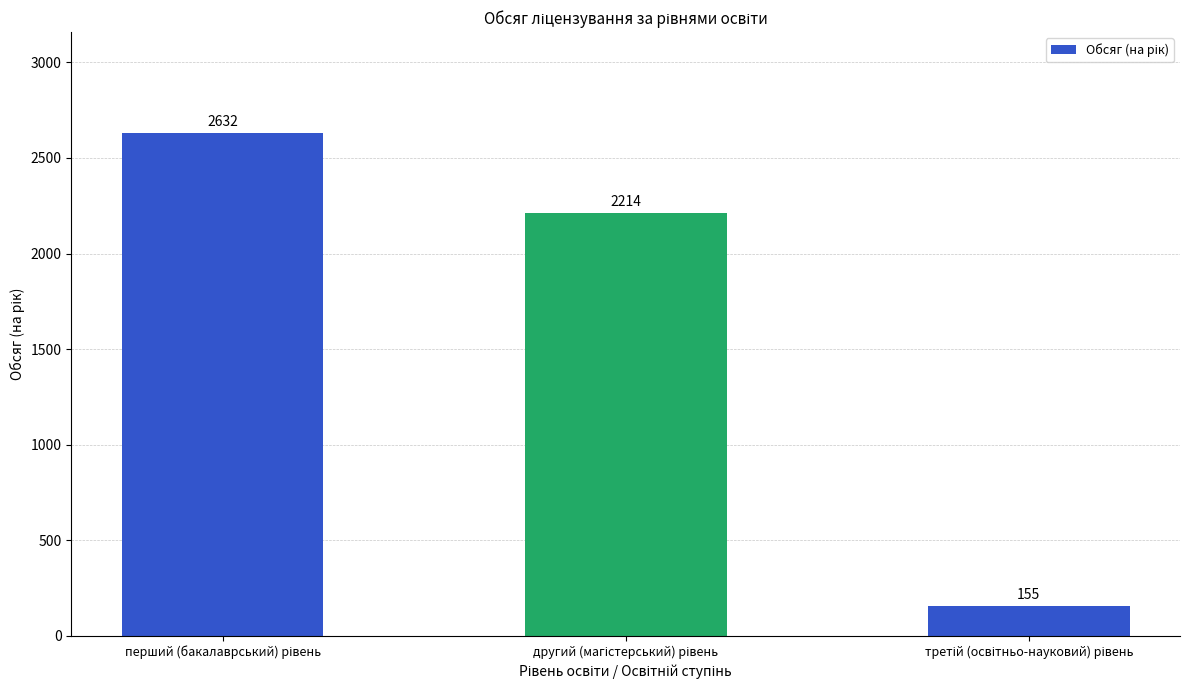

What is the minimum value shown in the chart?

155